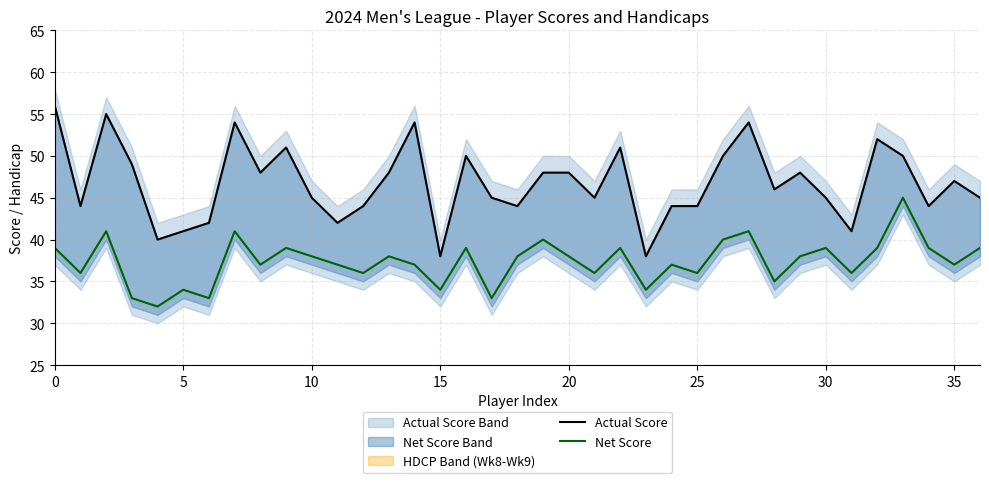

What is the lowest value of the Net Score series?

32